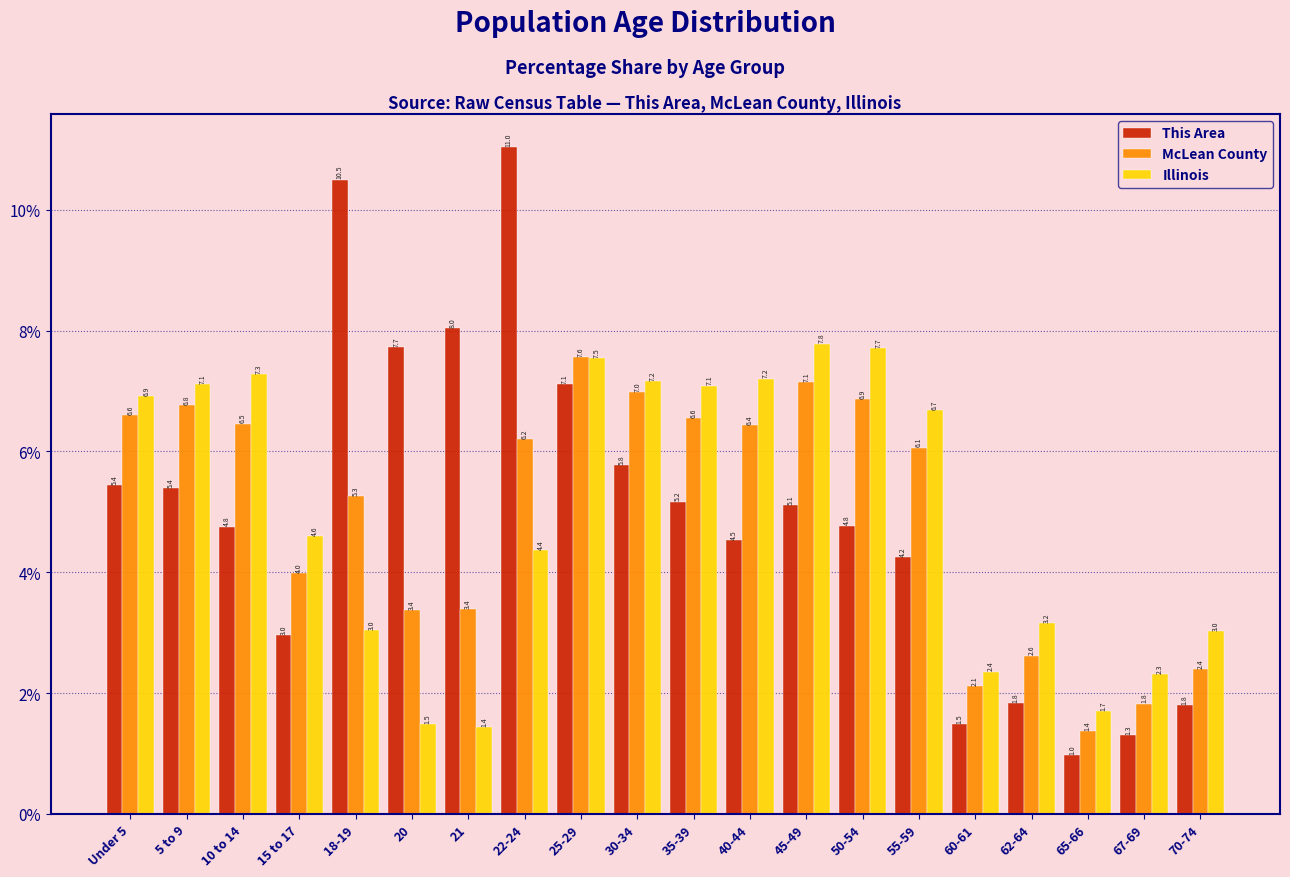

Reading left to right, transcribe all the data shown in this chart.

This Area: 5.4	5.4	4.8	3.0	10.5	7.7	8.0	11.0	7.1	5.8	5.2	4.5	5.1	4.8	4.2	1.5	1.8	1.0	1.3	1.8
McLean County: 6.6	6.8	6.5	4.0	5.3	3.4	3.4	6.2	7.6	7.0	6.6	6.4	7.1	6.9	6.1	2.1	2.6	1.4	1.8	2.4
Illinois: 6.9	7.1	7.3	4.6	3.0	1.5	1.4	4.4	7.5	7.2	7.1	7.2	7.8	7.7	6.7	2.4	3.2	1.7	2.3	3.0